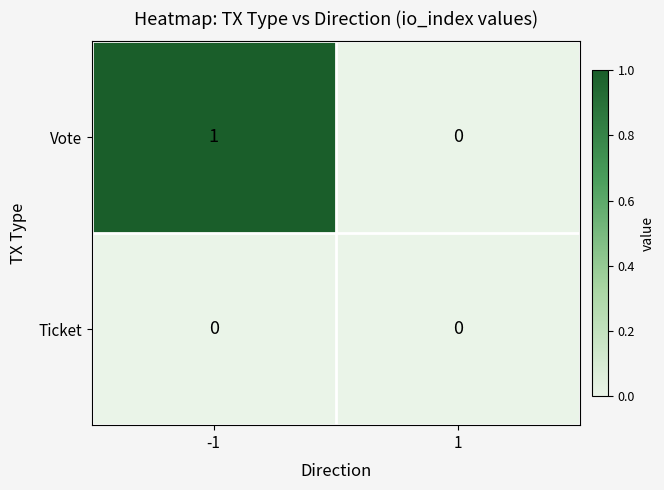

List the series in order of their peak value, lowest first.

Ticket, Vote